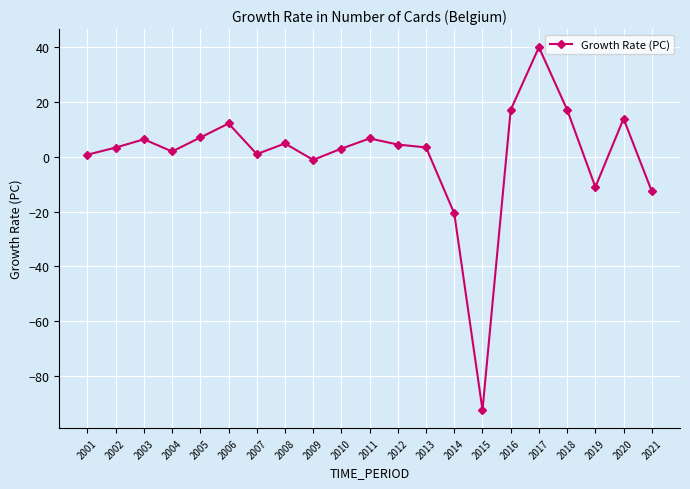

What is the ratio of the value at 2018 to the value at 2020?

1.2